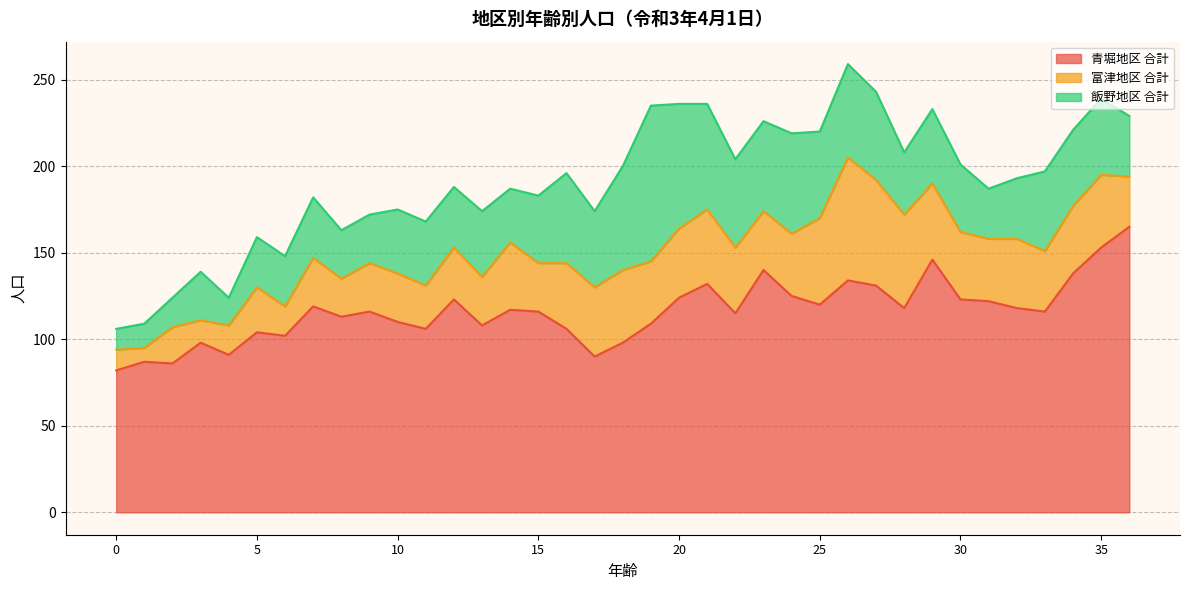

At how many categories does at least one series exceed 23?

37